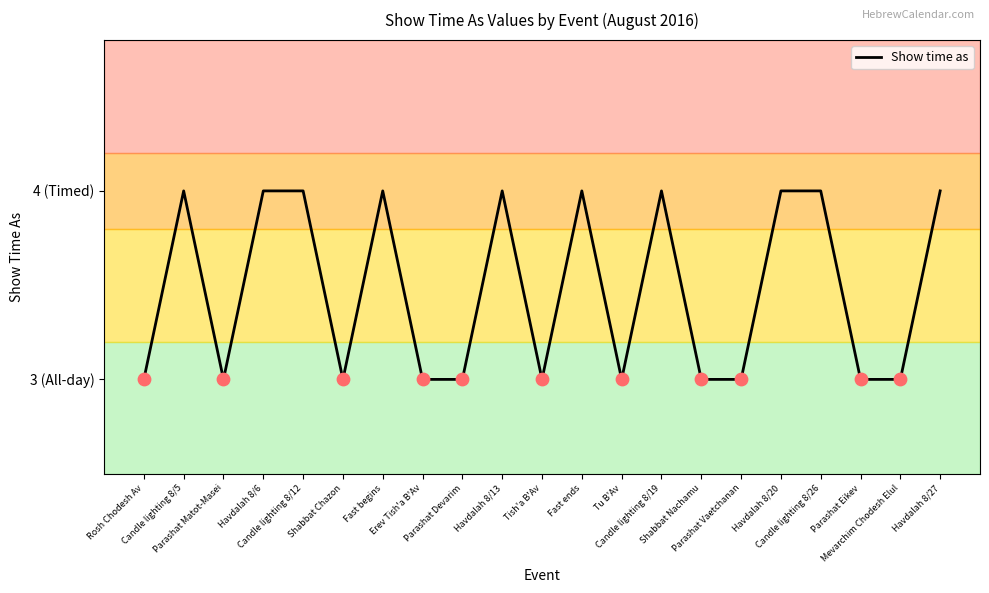

Which has a higher value, Shabbat Nachamu or Candle lighting 8/5?

Candle lighting 8/5